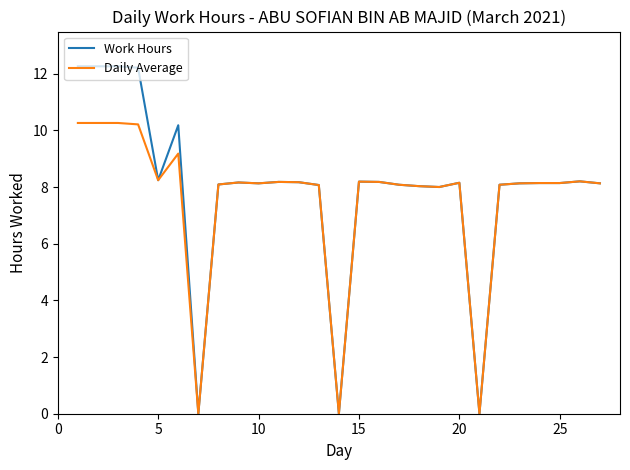

Which series has the largest range (max minus min)?

Work Hours